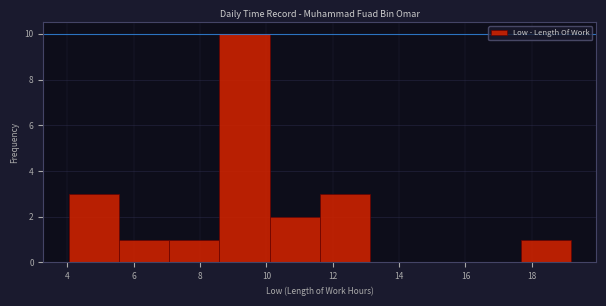

Reading left to right, list every bar in this chart as the range it spans on the x-axis followed by its height. Neither the bar edges nor the heights are printed on the chart, so give them approximately, as read against the axes.

4.0 to 5.6: 3
5.6 to 7.0: 1
7.0 to 8.6: 1
8.6 to 10.0: 10
10.0 to 11.6: 2
11.6 to 13.2: 3
13.2 to 14.6: 0
14.6 to 16.2: 0
16.2 to 17.6: 0
17.6 to 19.2: 1